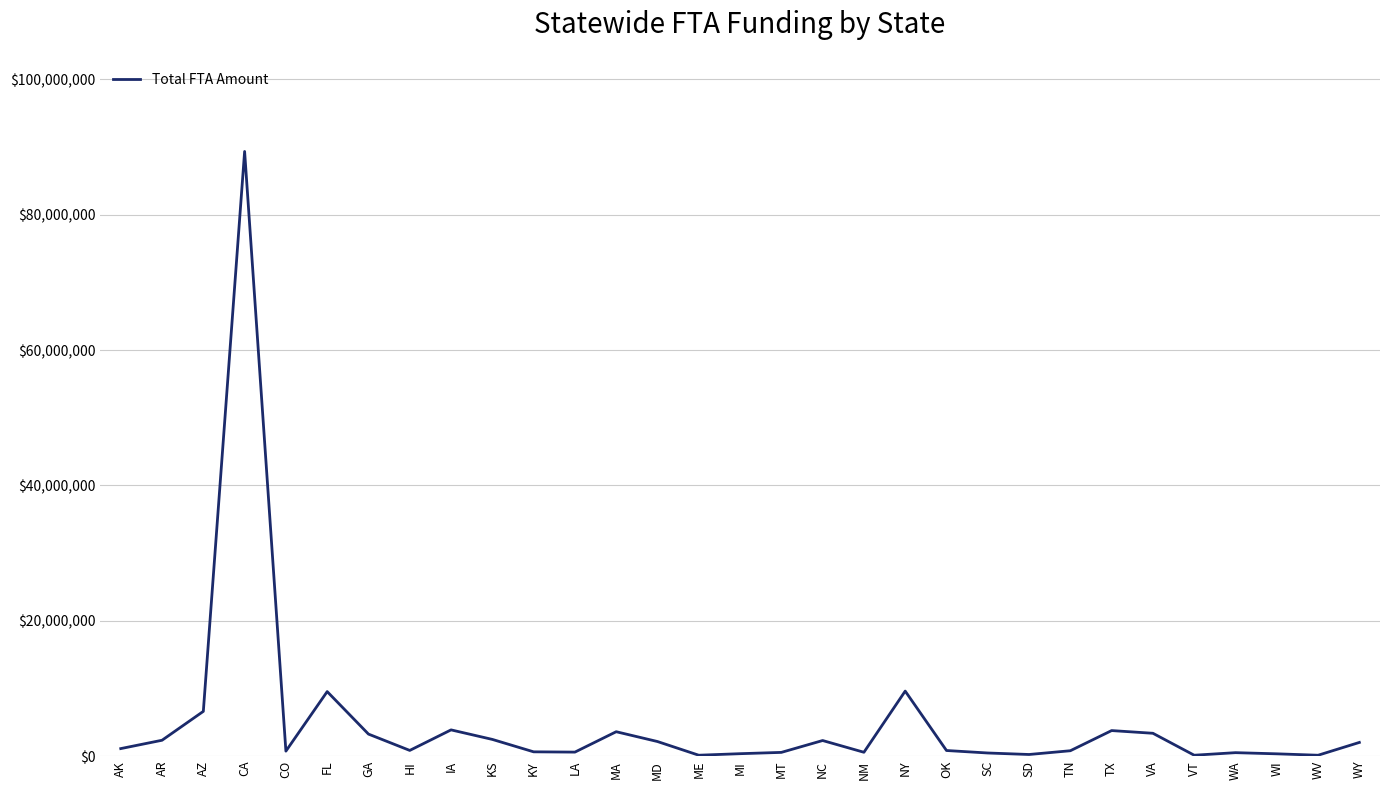

What is the greatest value displayed?

89350888